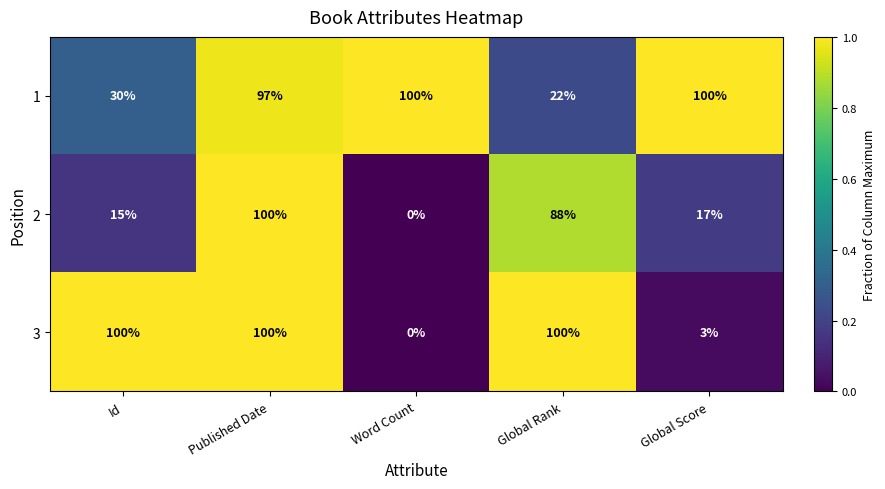

At how many categories does at least one series exceed 0?

5